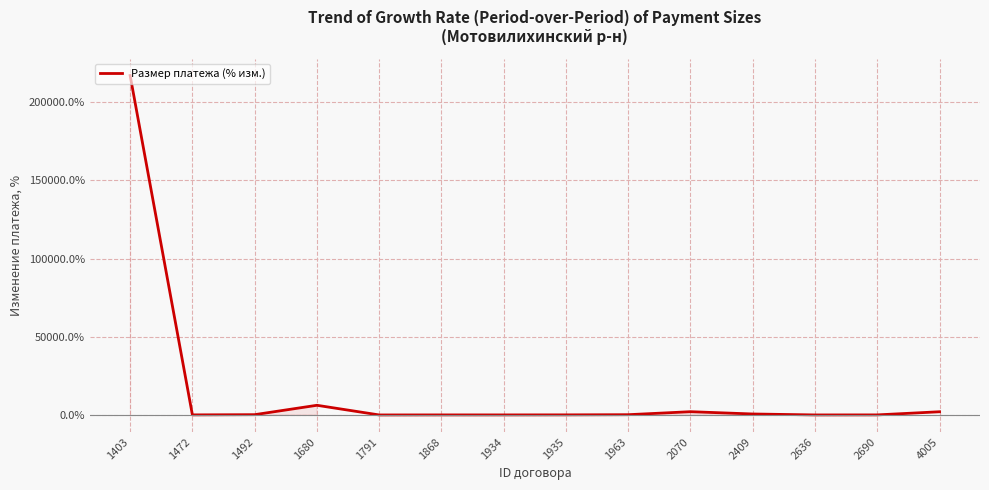

What is the change in value from 1963 to 2409?

+458.6